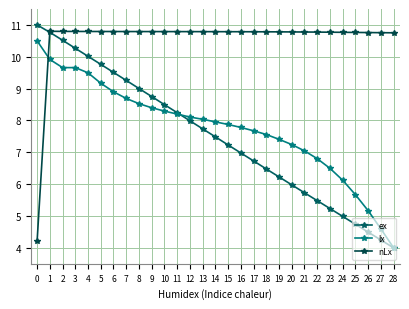

How many values in the lx series are below 7?

7